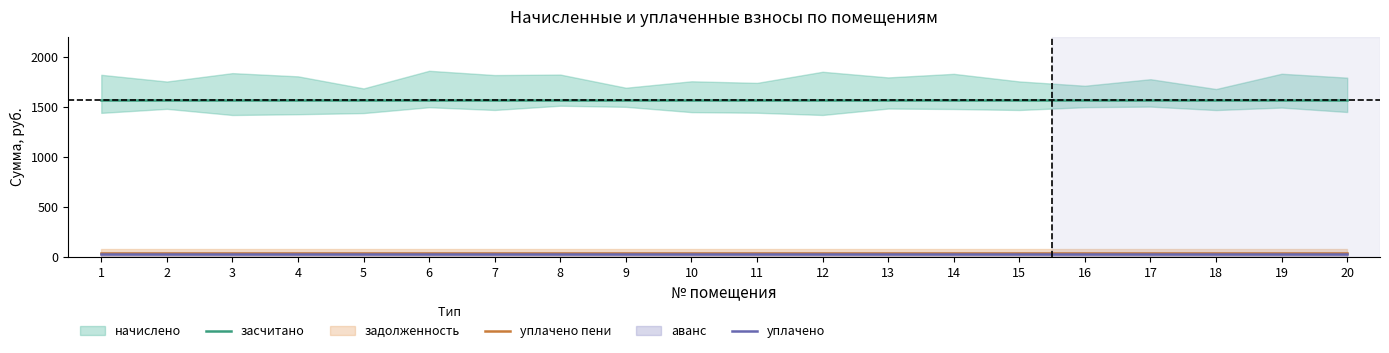

What is the maximum value for засчитано?

1565.5